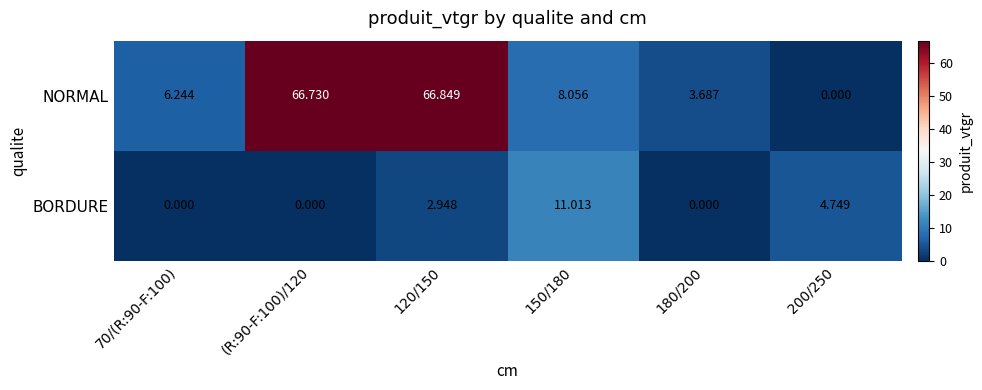

At which category is the sum across all series the highest?

120/150